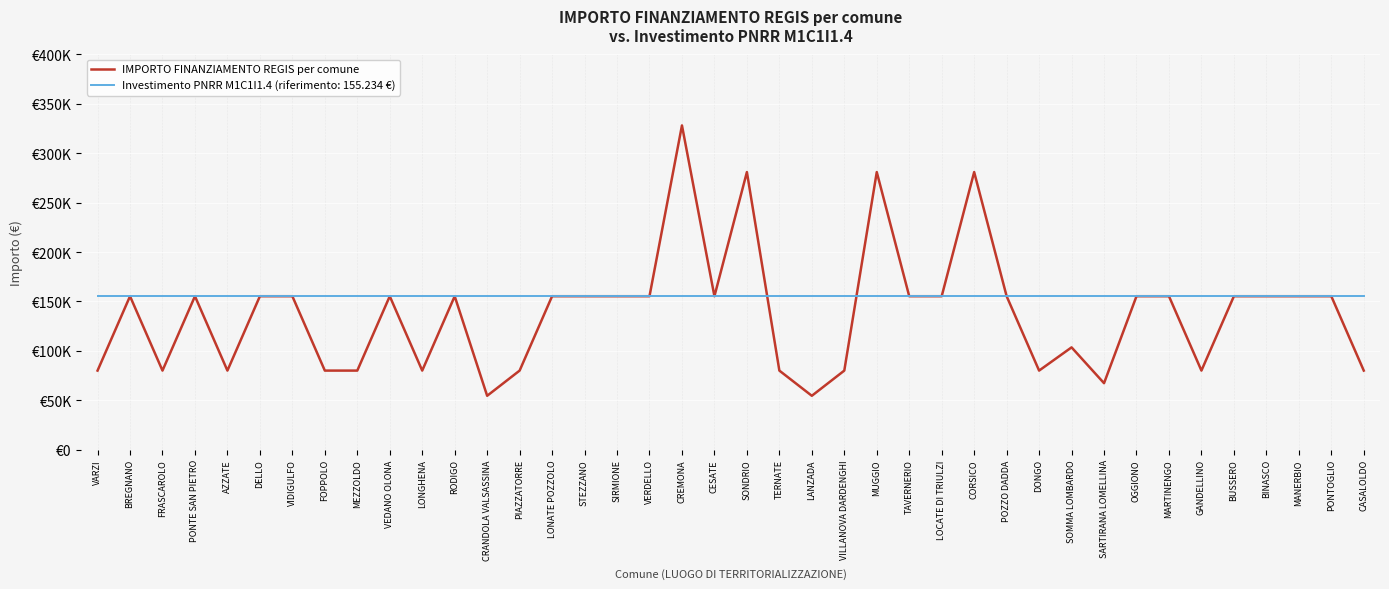

What is the label of the 29th point from the right?

RODIGO